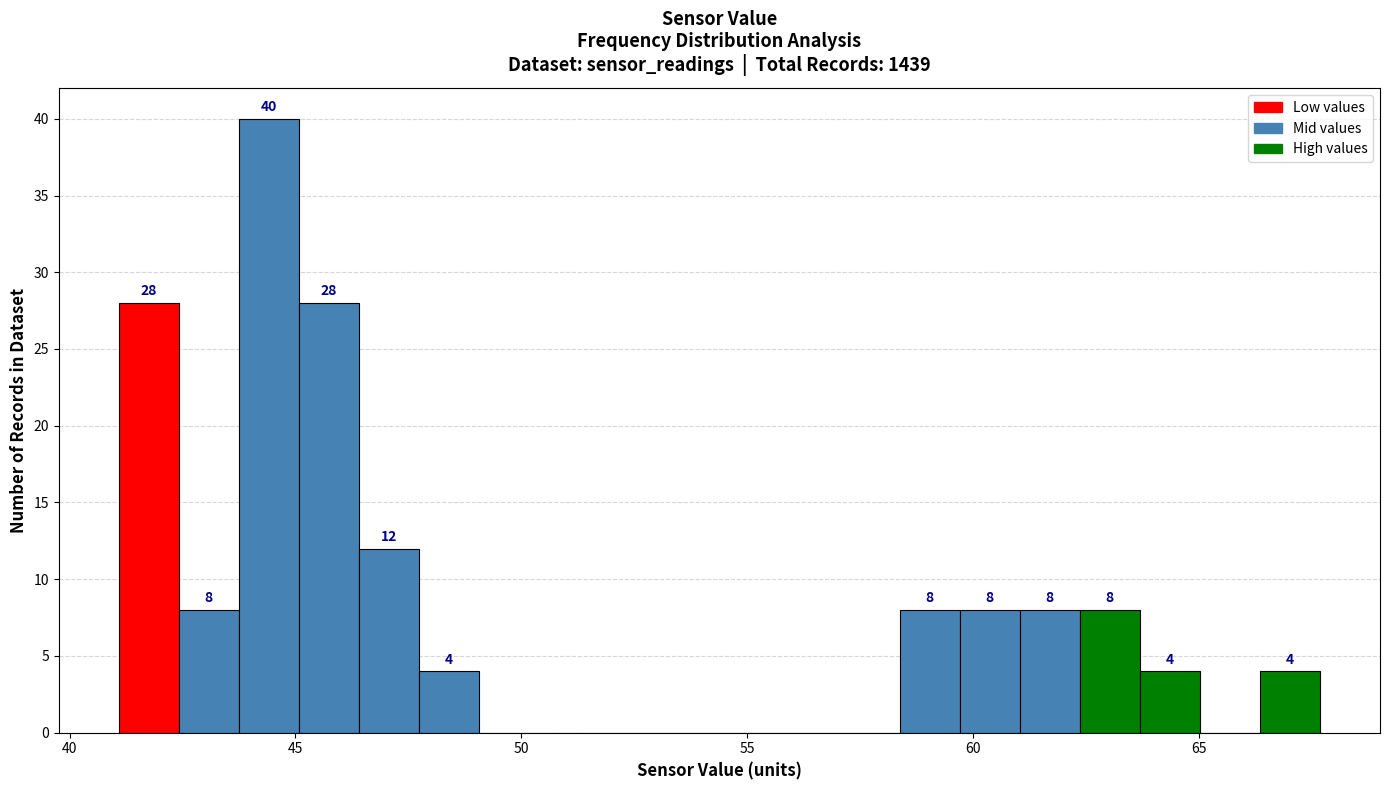

Read against the x-axis, roughly where is the centre of the tallest bar?

44.5